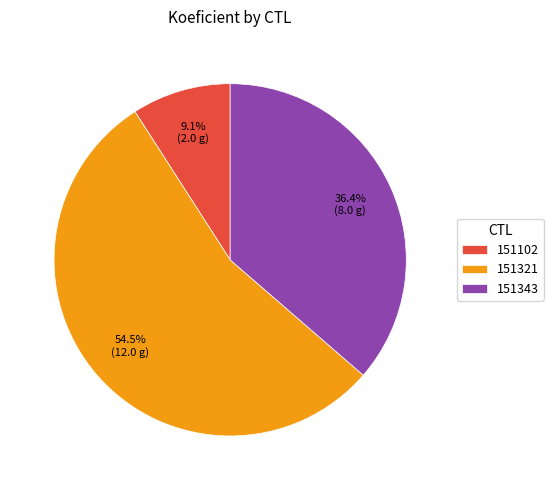

To the nearest percent, what is the combined percentage of 151343 and 151321?

91%